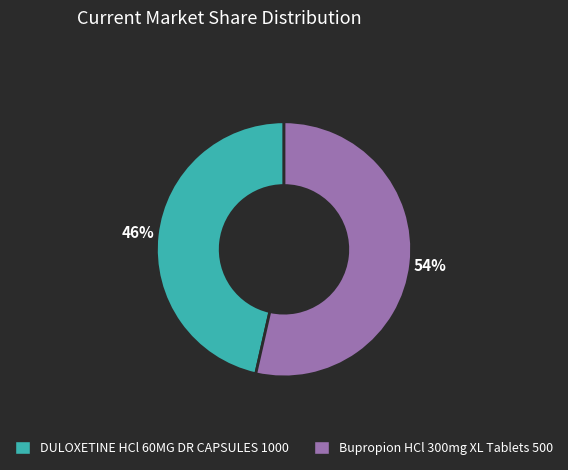

Is the sum of DULOXETINE HCl 60MG DR CAPSULES 1000 and Bupropion HCl 300mg XL Tablets 500 greater than half?

Yes